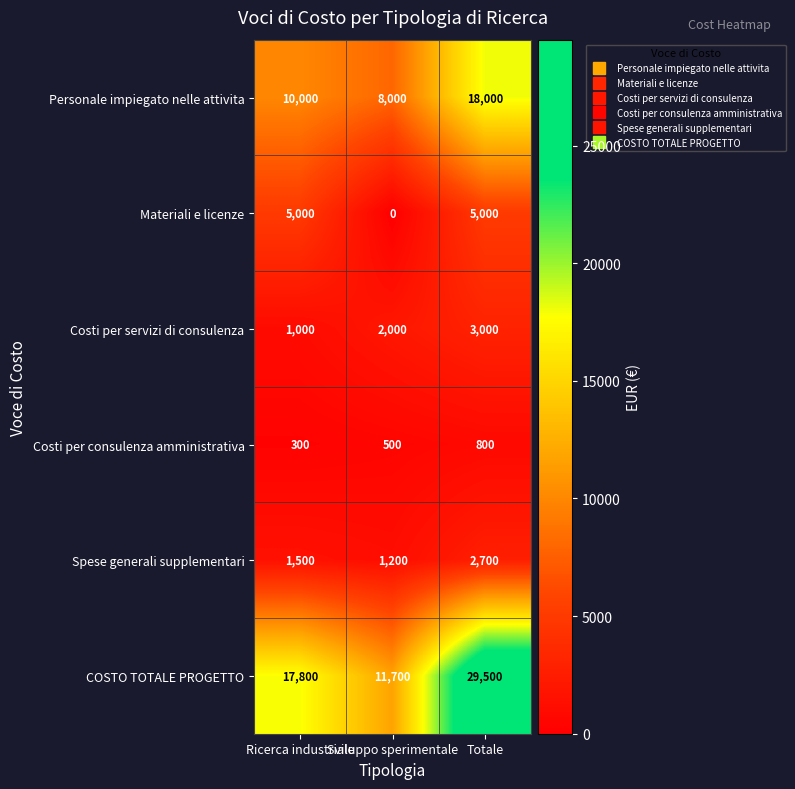

List the series in order of their peak value, lowest first.

Costi per consulenza amministrativa, Spese generali supplementari, Costi per servizi di consulenza, Materiali e licenze, Personale impiegato nelle attivita, COSTO TOTALE PROGETTO